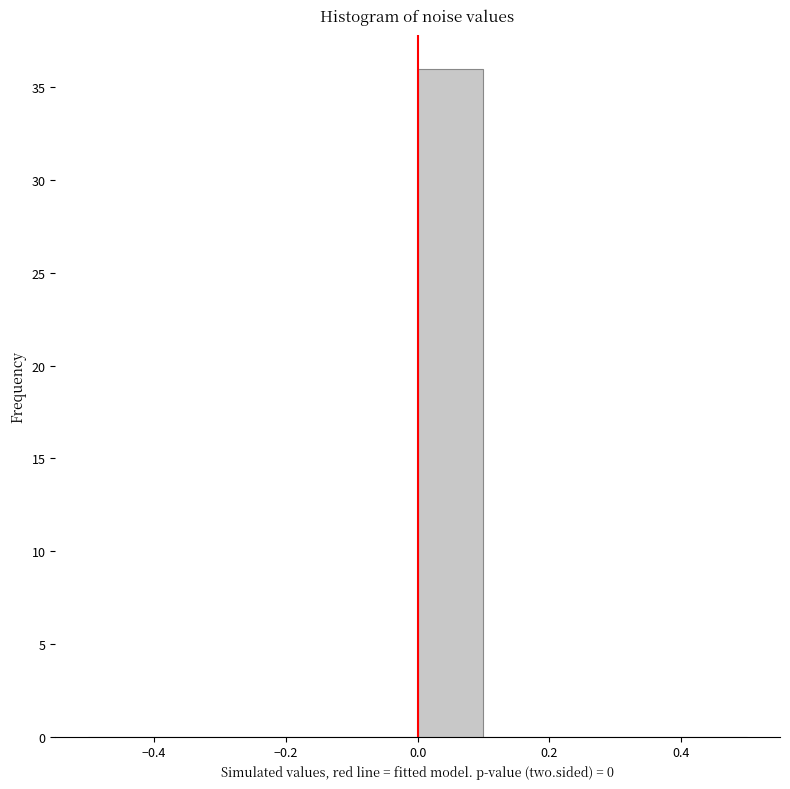

Reading left to right, transcribe this chart: for each bar, give the range it covers on the x-axis and its height. The values are not printed on the chart, so give them approximately, as read against the axis.

-0.5 to -0.4: 0
-0.4 to -0.3: 0
-0.3 to -0.2: 0
-0.2 to -0.1: 0
-0.1 to 0.0: 0
0.0 to 0.1: 36
0.1 to 0.2: 0
0.2 to 0.3: 0
0.3 to 0.4: 0
0.4 to 0.5: 0